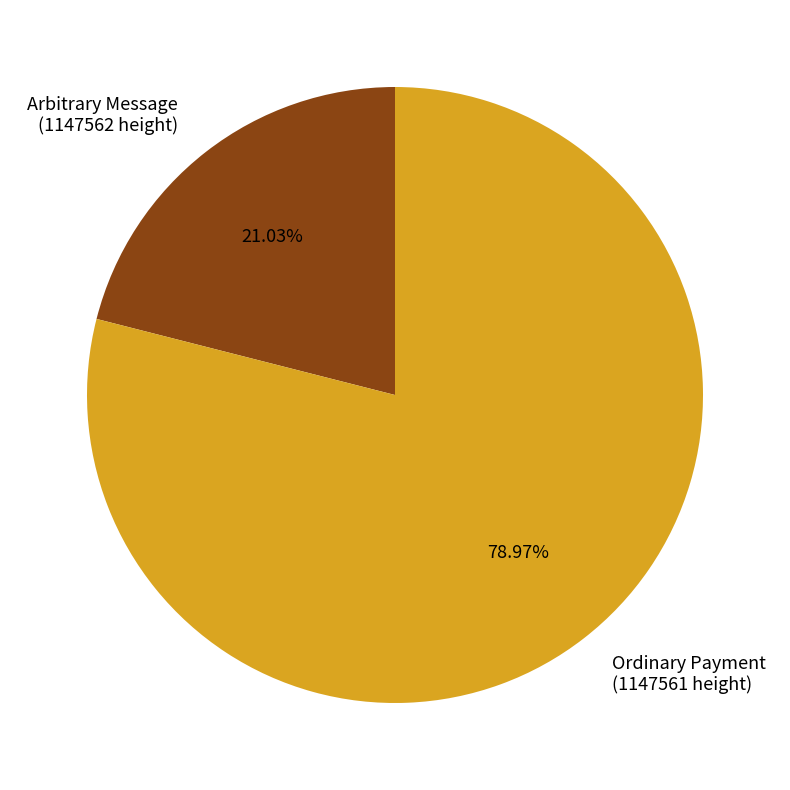

Between Arbitrary Message (1147562 height) and Ordinary Payment (1147561 height), which is larger?

Ordinary Payment (1147561 height)